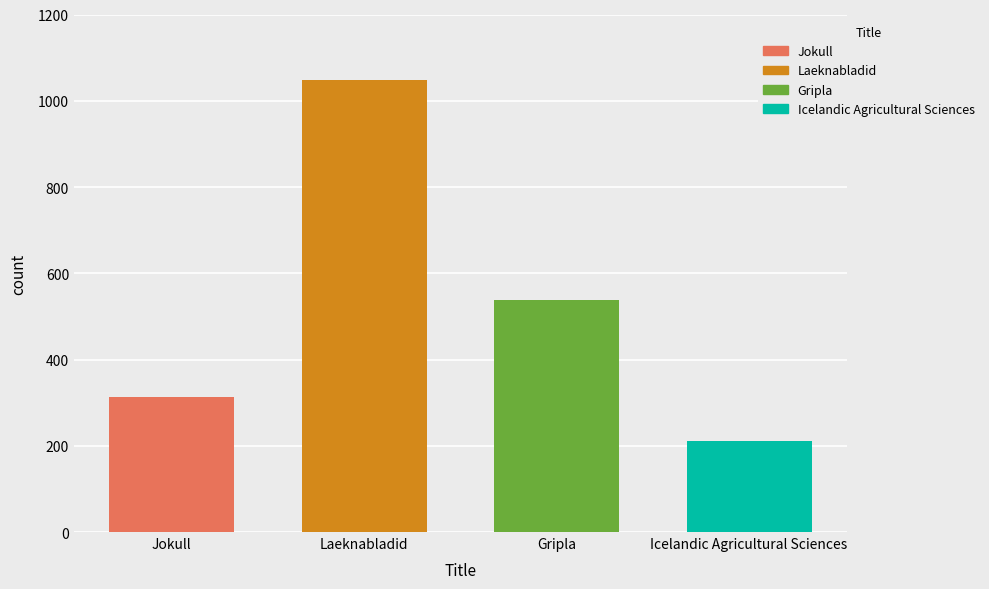

At which label does the data first exceed 537?

Laeknabladid